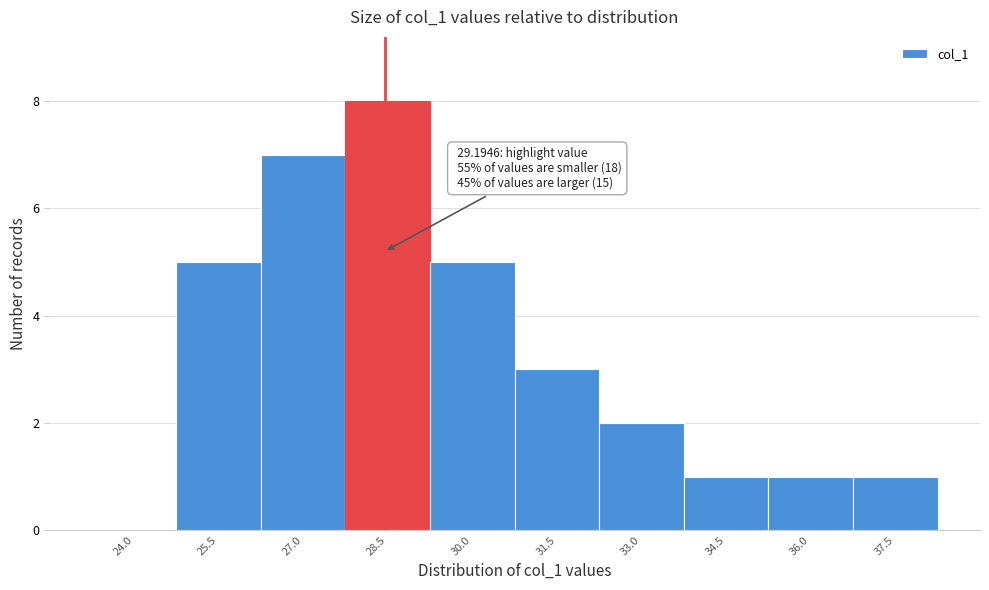

Reading left to right, what are all the values shown in this chart?

24.0=0	25.5=5	27.0=7	28.5=8	30.0=5	31.5=3	33.0=2	34.5=1	36.0=1	37.5=1